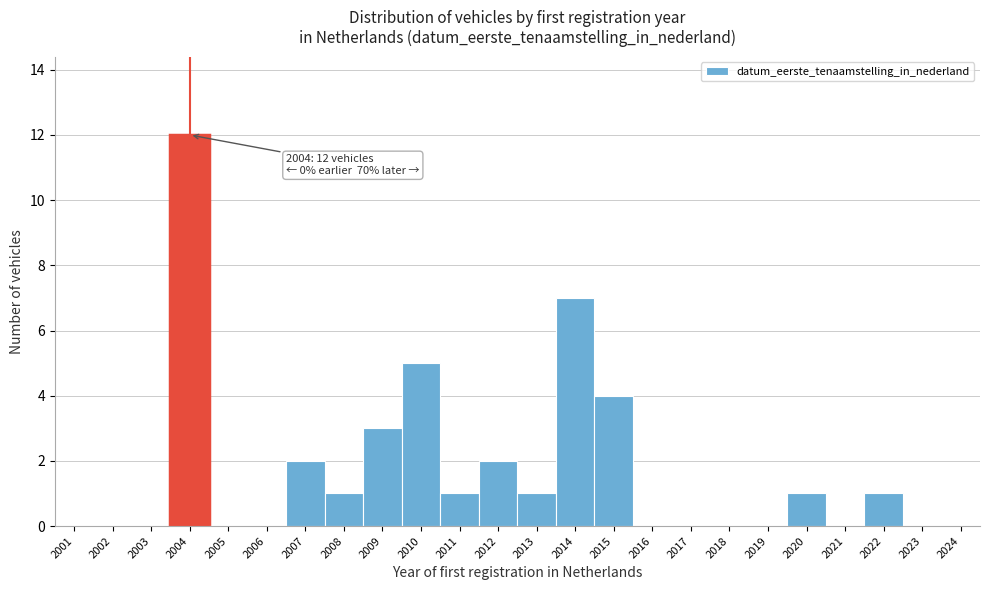

Reading left to right, what are all the values shown in this chart?

2001=0	2002=0	2003=0	2004=12	2005=0	2006=0	2007=2	2008=1	2009=3	2010=5	2011=1	2012=2	2013=1	2014=7	2015=4	2016=0	2017=0	2018=0	2019=0	2020=1	2021=0	2022=1	2023=0	2024=0